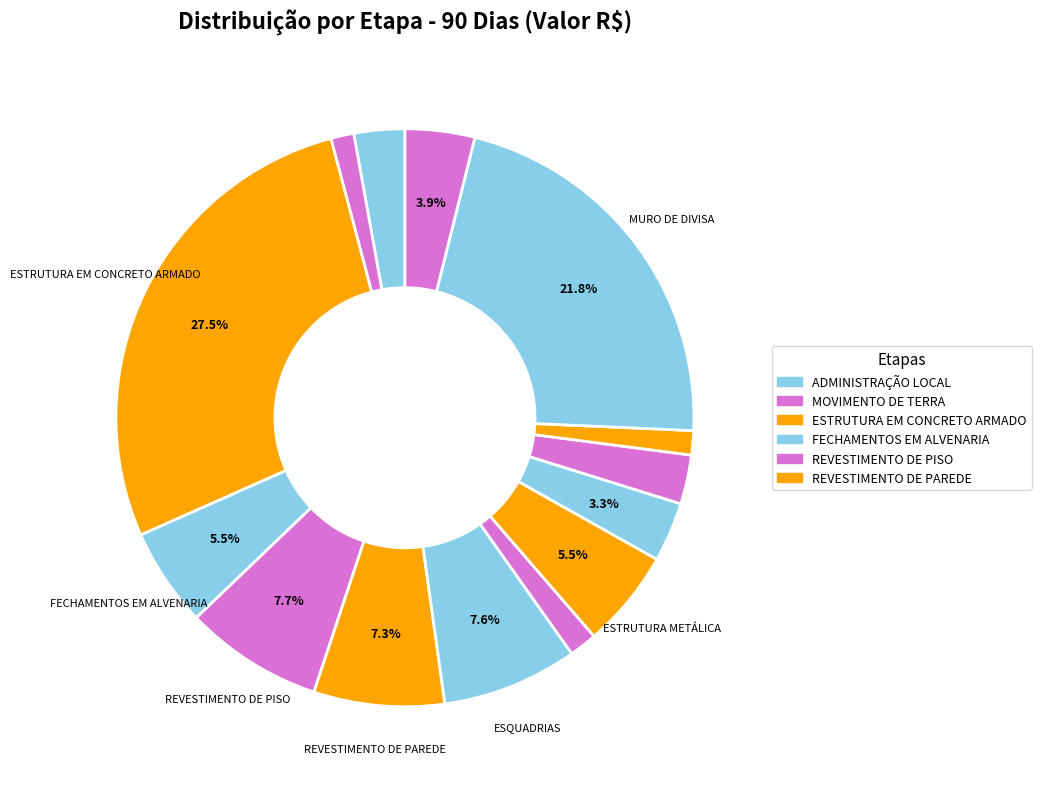

Count the number of slices in the pie.

14